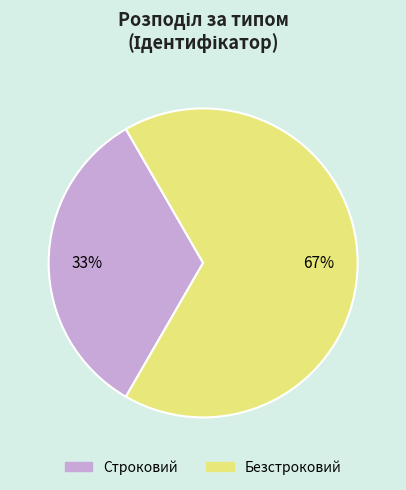

How many slices are in this pie chart?

2